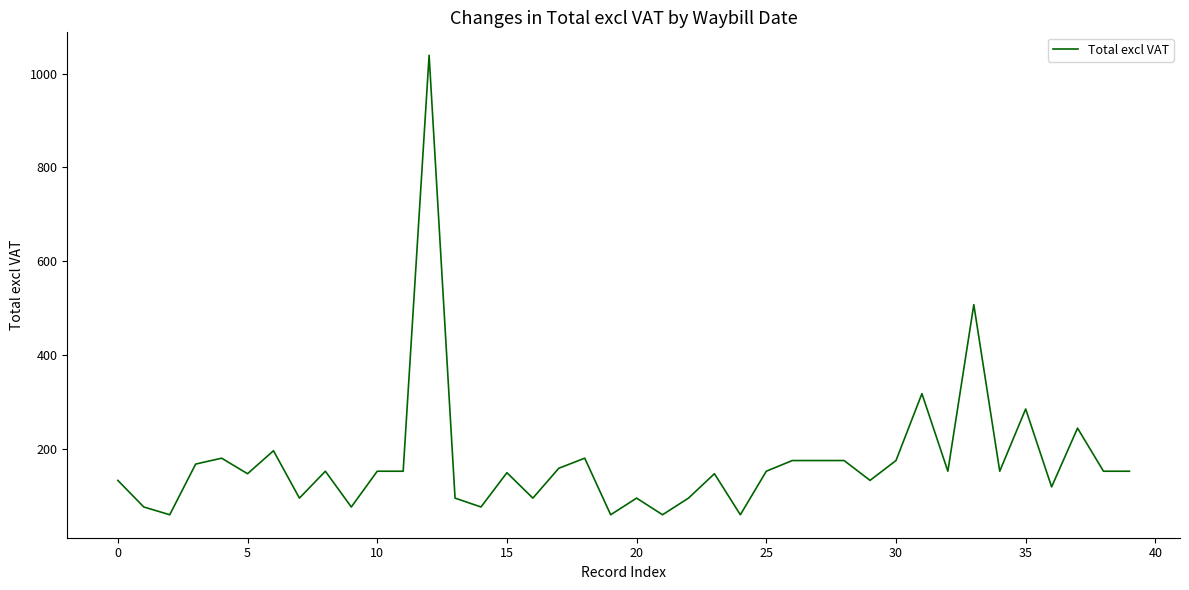

What is the minimum value shown in the chart?

59.1